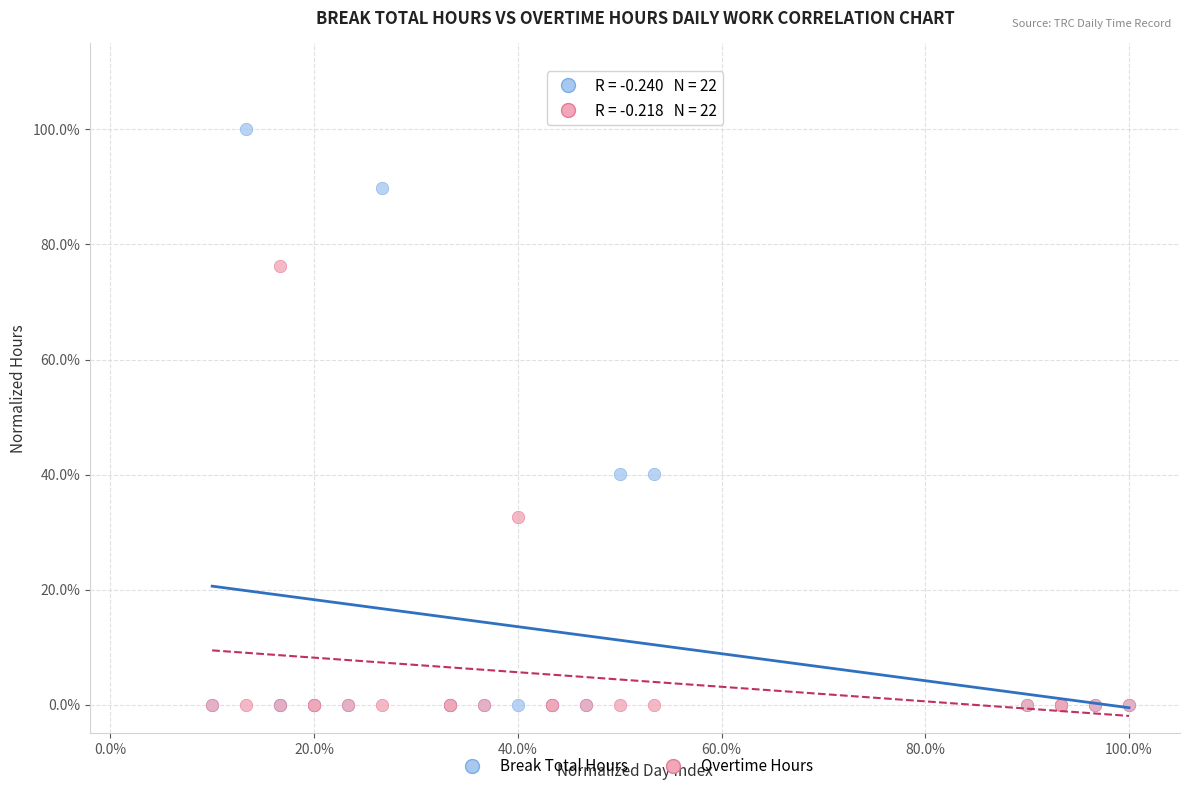

What are all the series names shown in the legend?

Break Total Hours, Overtime Hours